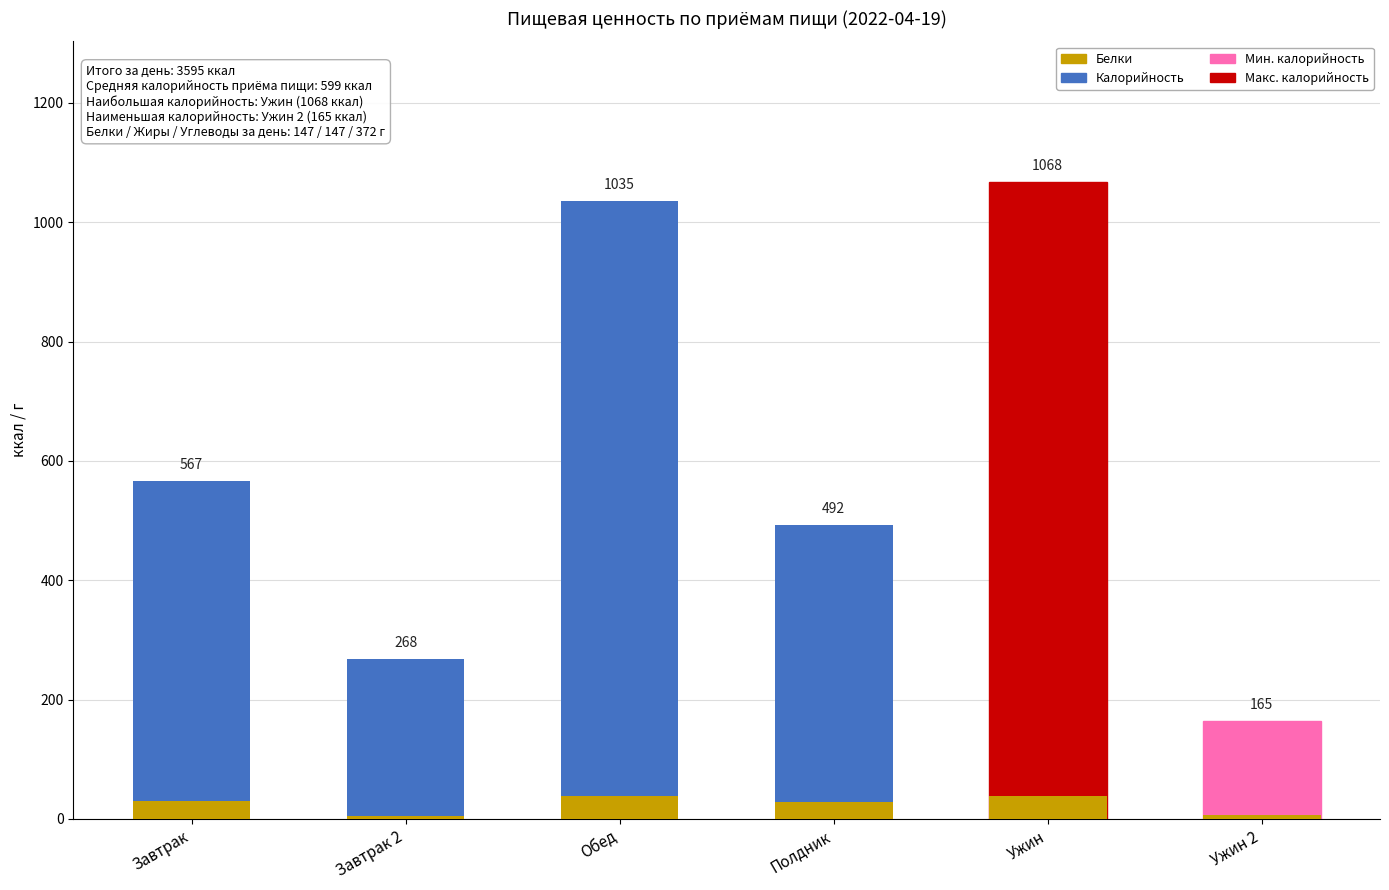

Where does the Калорийность series first go above 567?

Обед